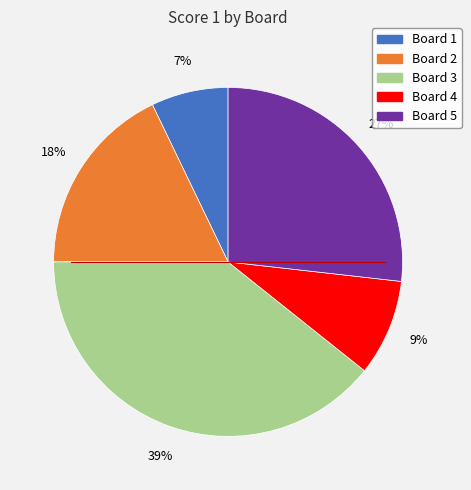

What percentage is the Board 5 slice, to the nearest percent?

27%